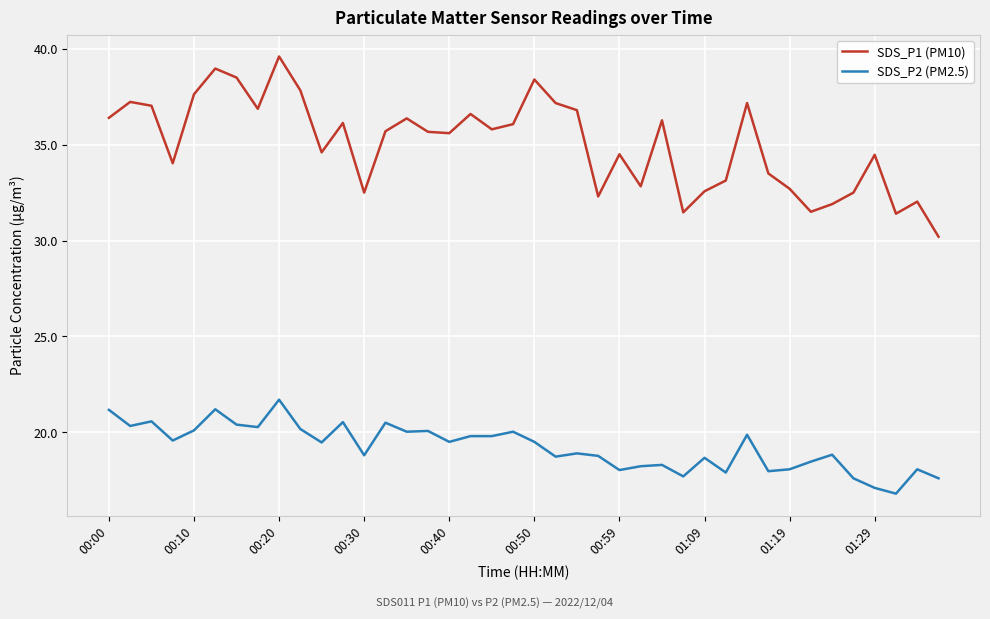

List the series in order of their overall mean, lowest first.

SDS_P2 (PM2.5), SDS_P1 (PM10)